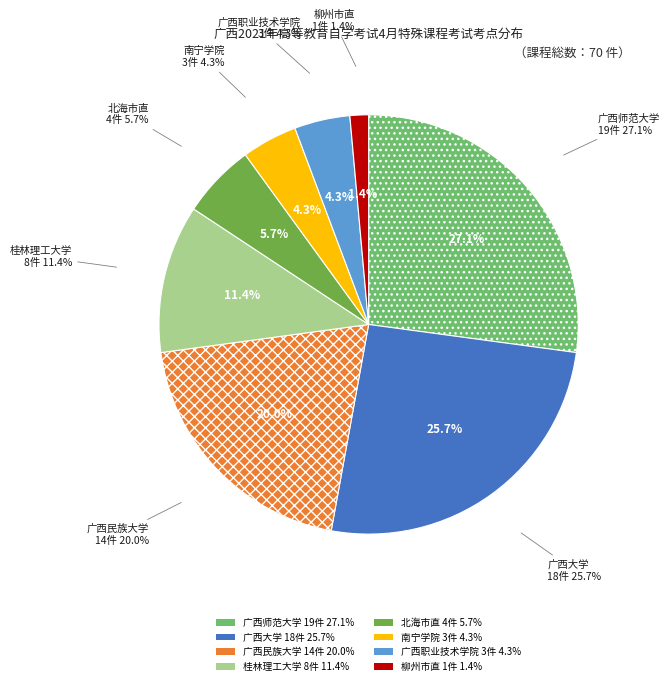

Which slice is the smallest?

柳州市直